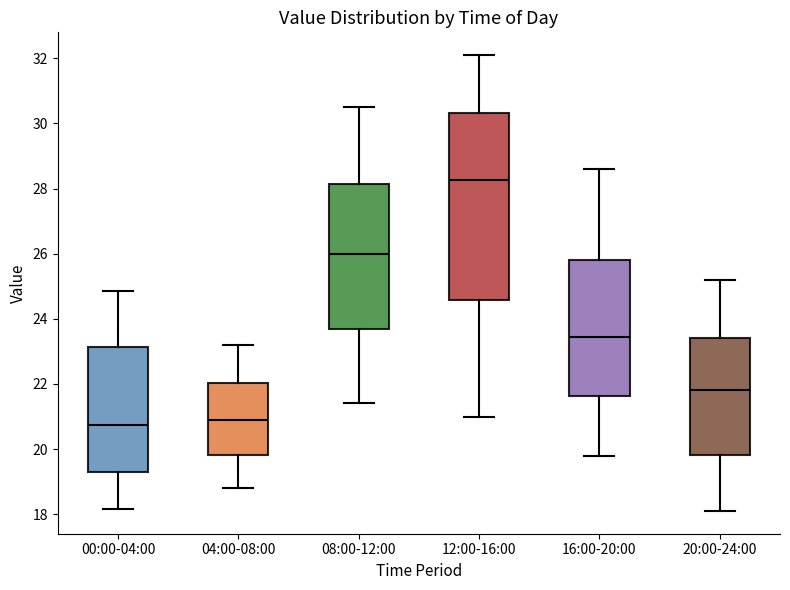

Reading left to right, read every box against the y-axis: the position of its median line, the range the box covers, and the ends of its whiskers. The values are not printed on the chart, so give them approximately, as read against the axis.

00:00-04:00: median 20.8, box 19.4 to 23.2, whiskers 18.2 to 24.8
04:00-08:00: median 21.0, box 19.8 to 22.0, whiskers 18.8 to 23.2
08:00-12:00: median 26.0, box 23.6 to 28.2, whiskers 21.4 to 30.6
12:00-16:00: median 28.2, box 24.6 to 30.4, whiskers 21.0 to 32.2
16:00-20:00: median 23.4, box 21.6 to 25.8, whiskers 19.8 to 28.6
20:00-24:00: median 21.8, box 19.8 to 23.4, whiskers 18.2 to 25.2